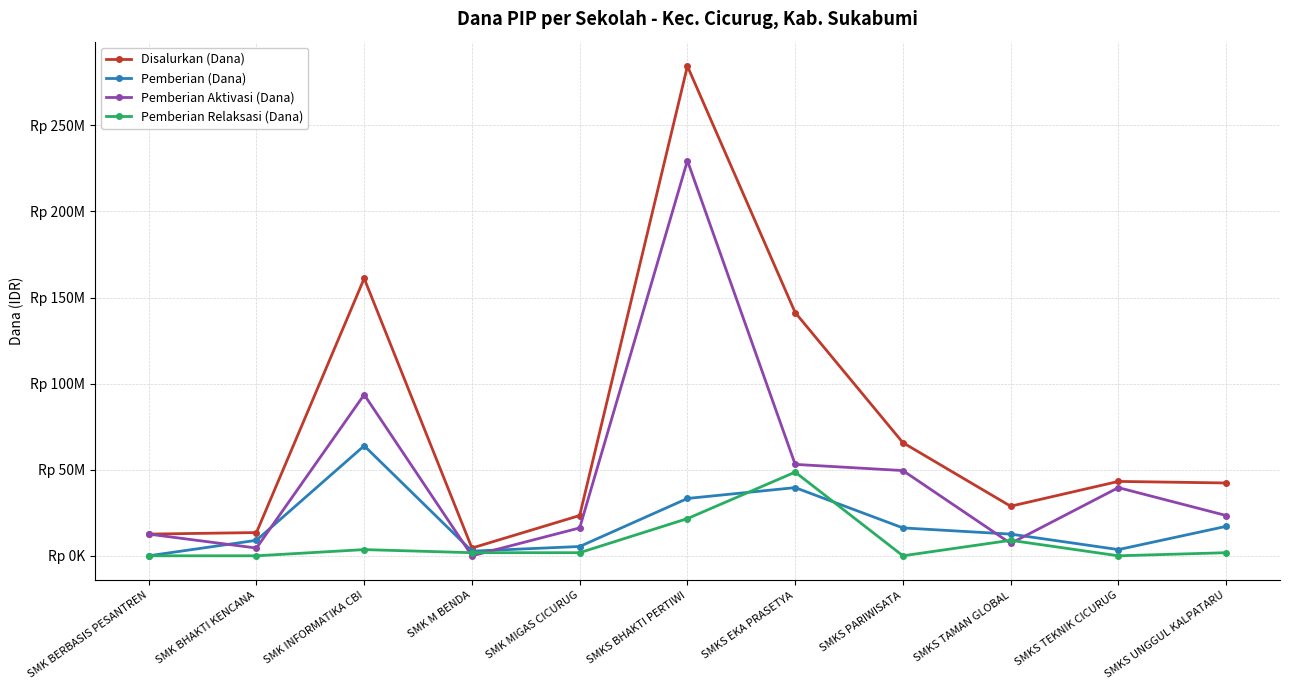

Is this an area chart (filled region under the line)?

No